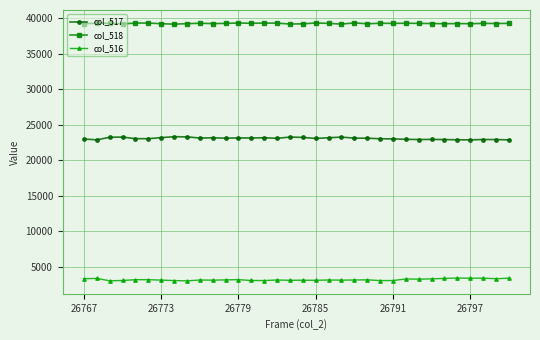

True or false: col_516 has more than 0 interior local peaks.

True